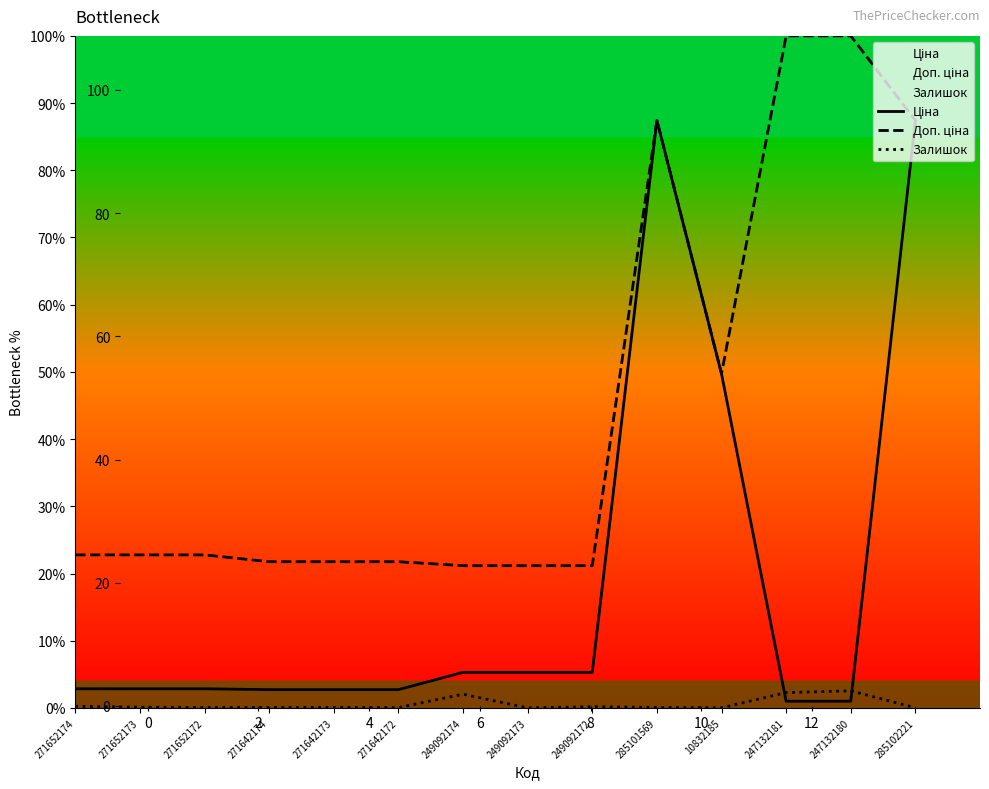

How many categories are shown in the chart?

14